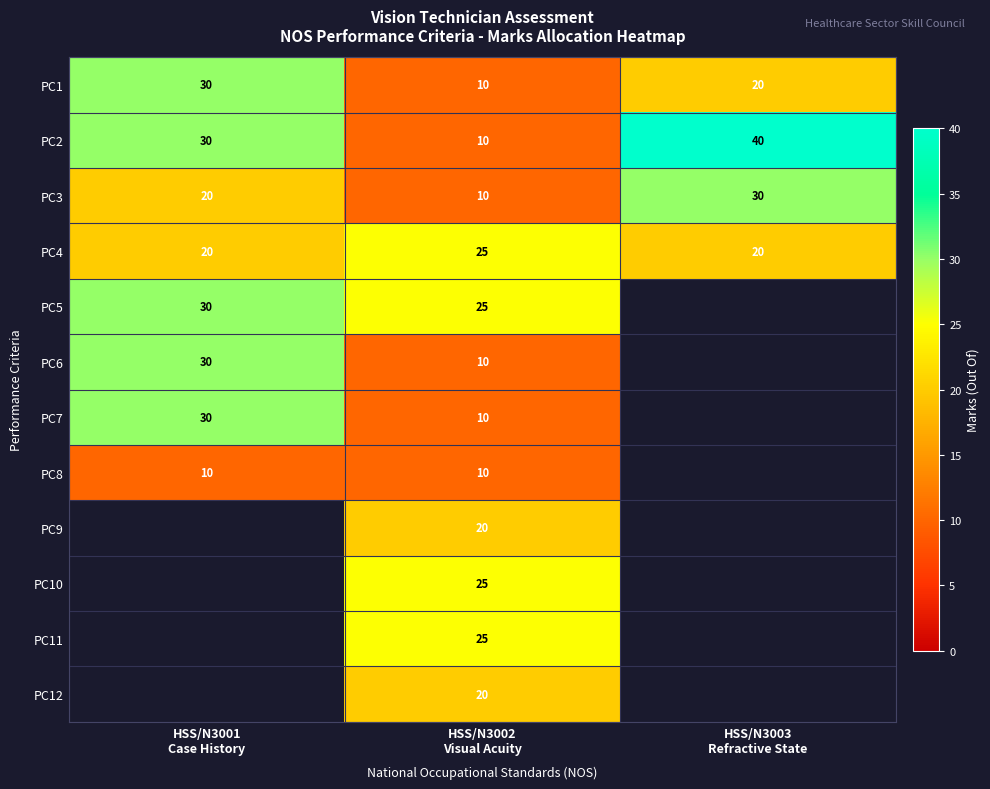

Which category has the highest value across all series?

HSS/N3003
Refractive State